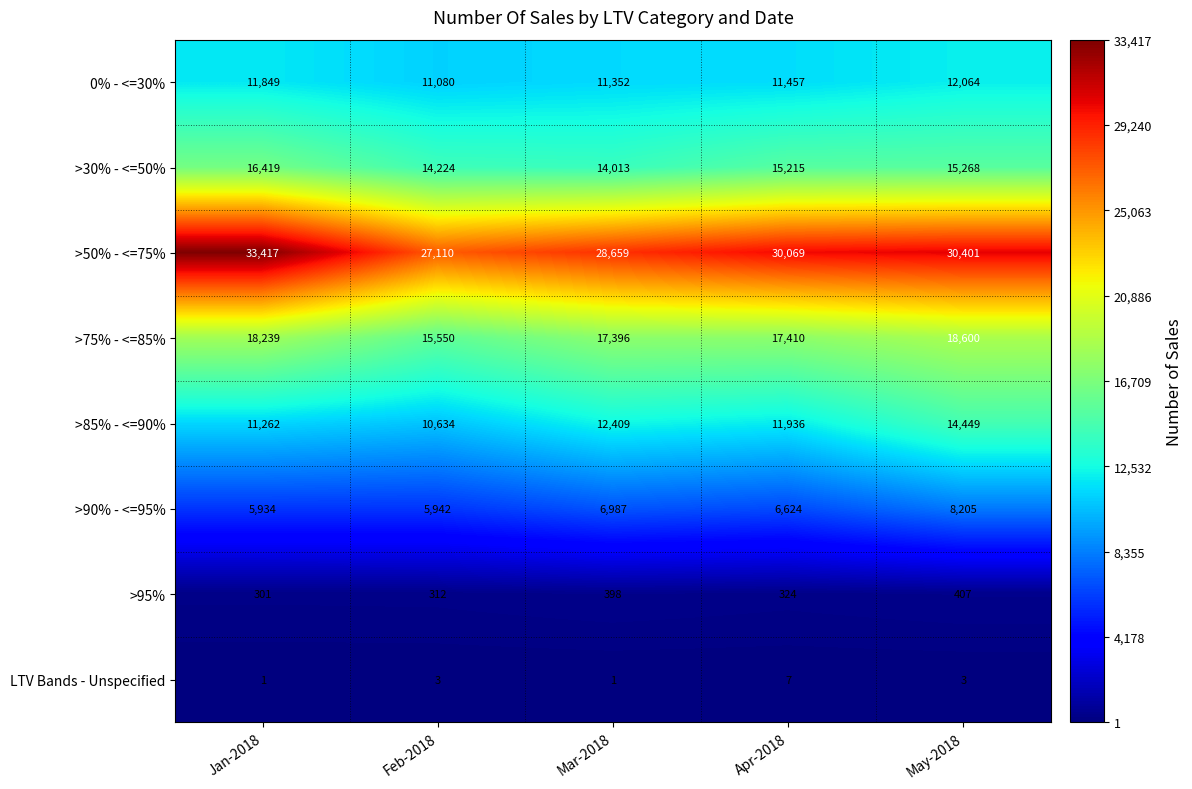

What is the difference between the maximum and second lowest values in the LTV Bands - Unspecified series?

6